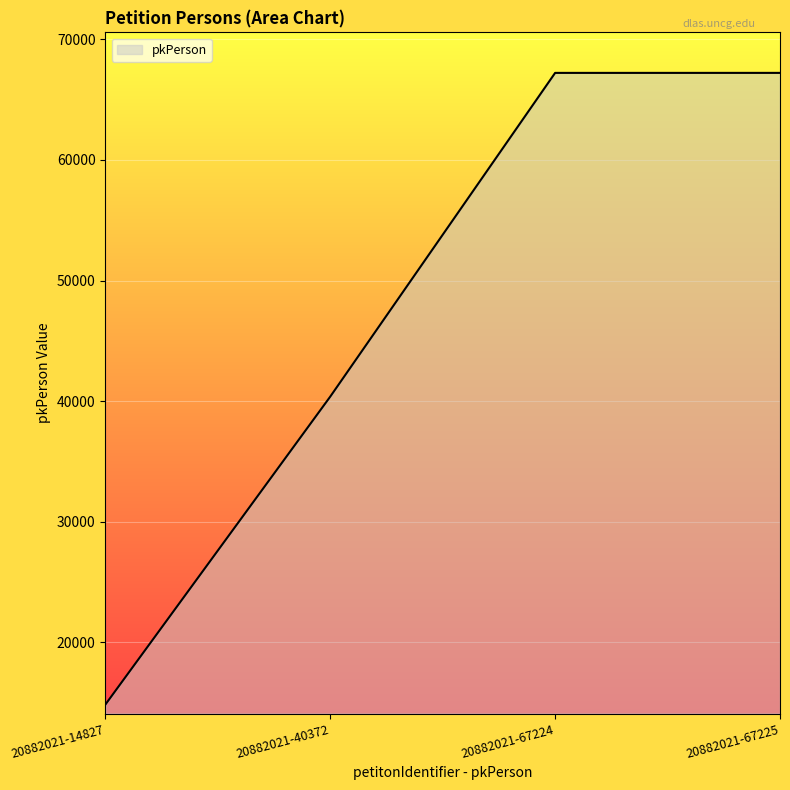

What is the greatest value displayed?

67225